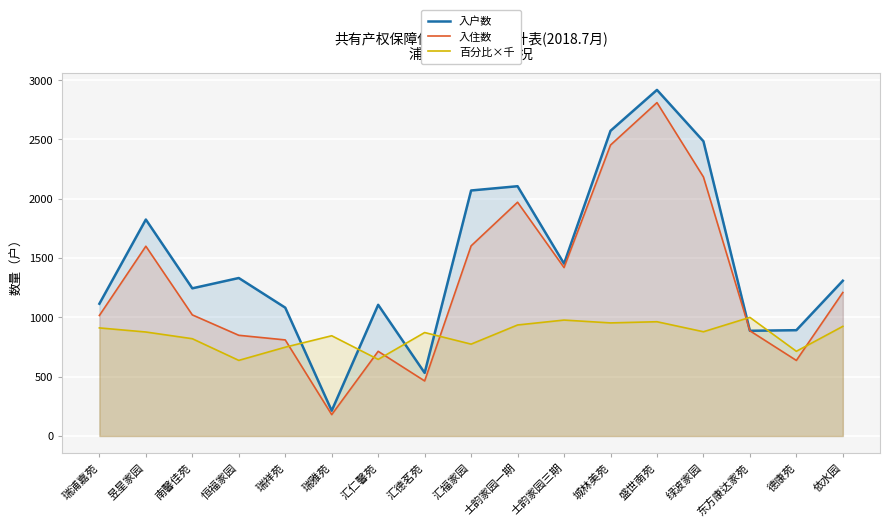

What is the value of the 入户数 point at the 9th from the left?

2070.0